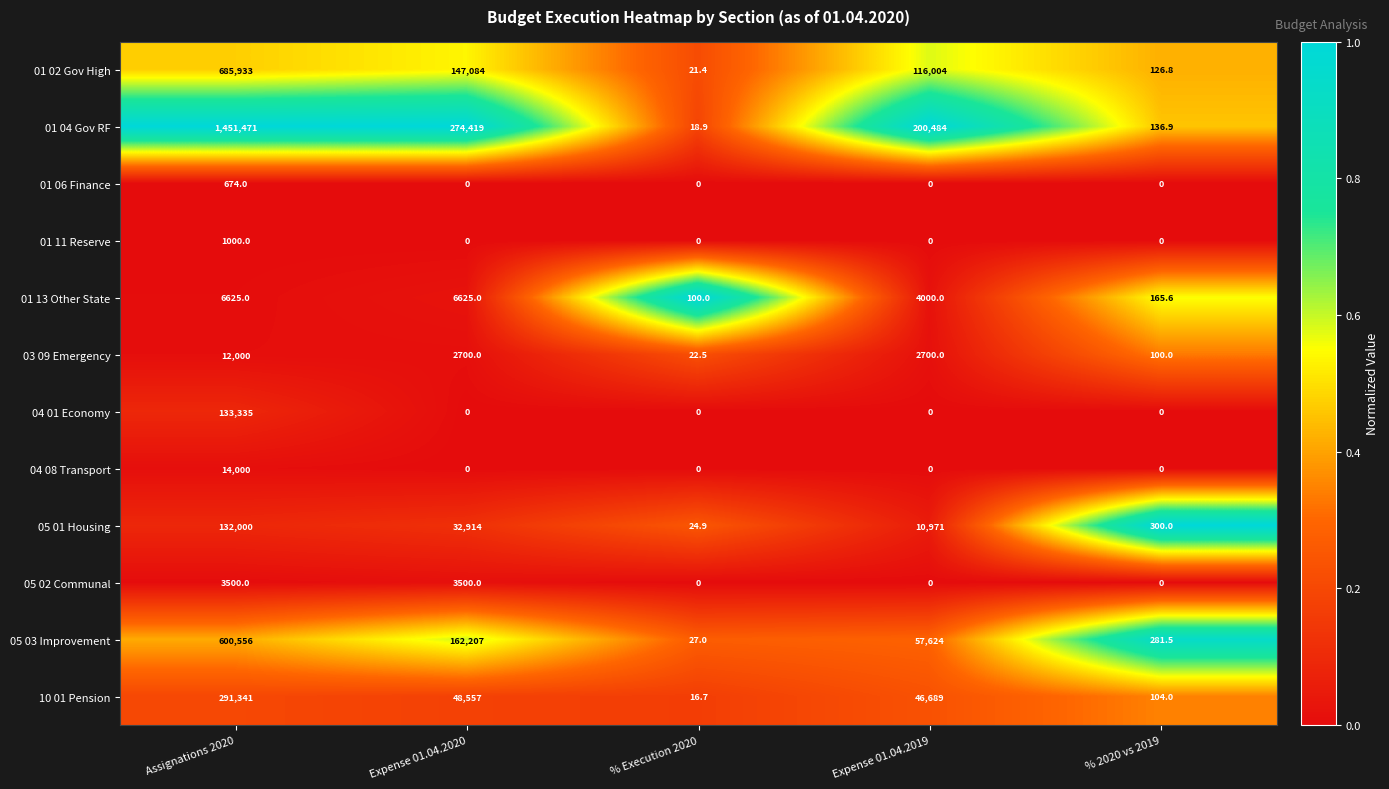

List the series in order of their peak value, highest first.

01 04 Gov RF, 01 02 Gov High, 05 03 Improvement, 10 01 Pension, 04 01 Economy, 05 01 Housing, 04 08 Transport, 03 09 Emergency, 01 13 Other State, 05 02 Communal, 01 11 Reserve, 01 06 Finance